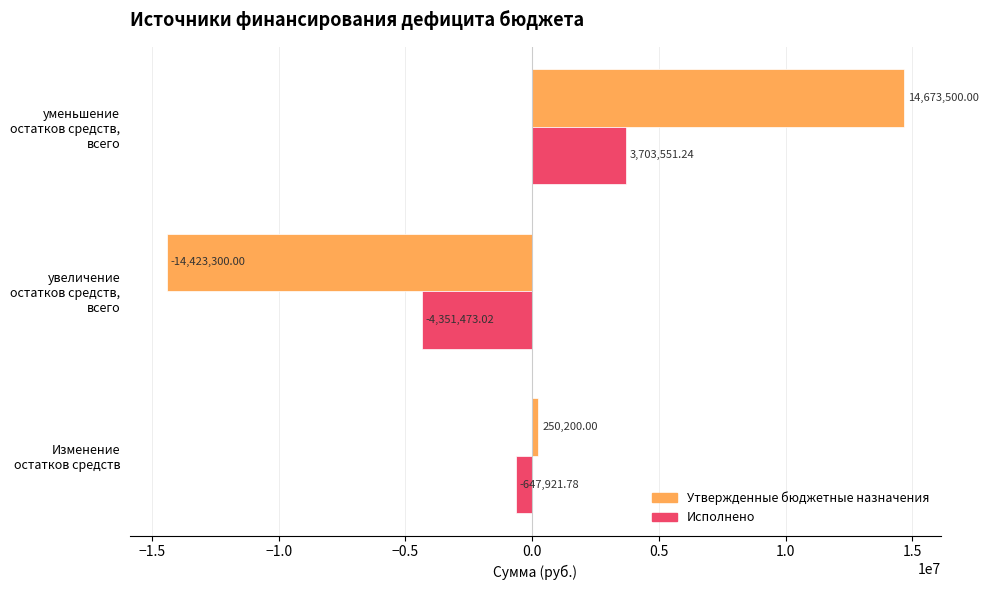

How many series are shown in this chart?

2